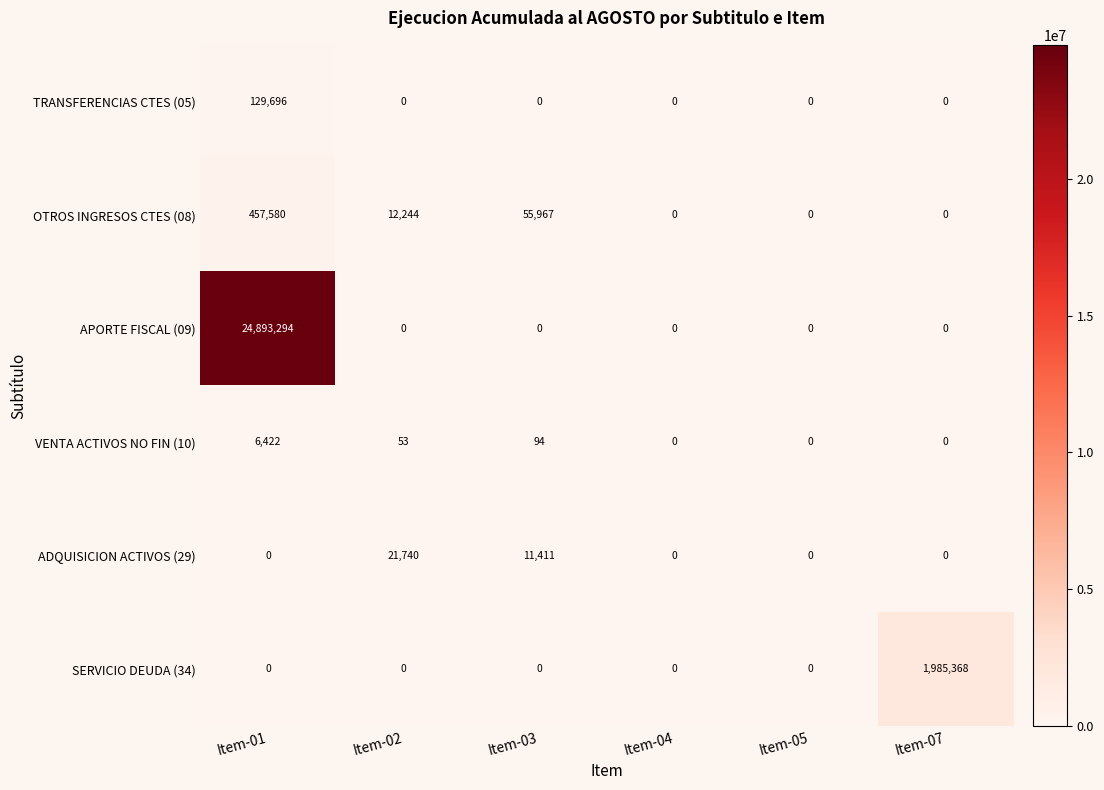

Which series has the widest spread of values?

APORTE FISCAL (09)